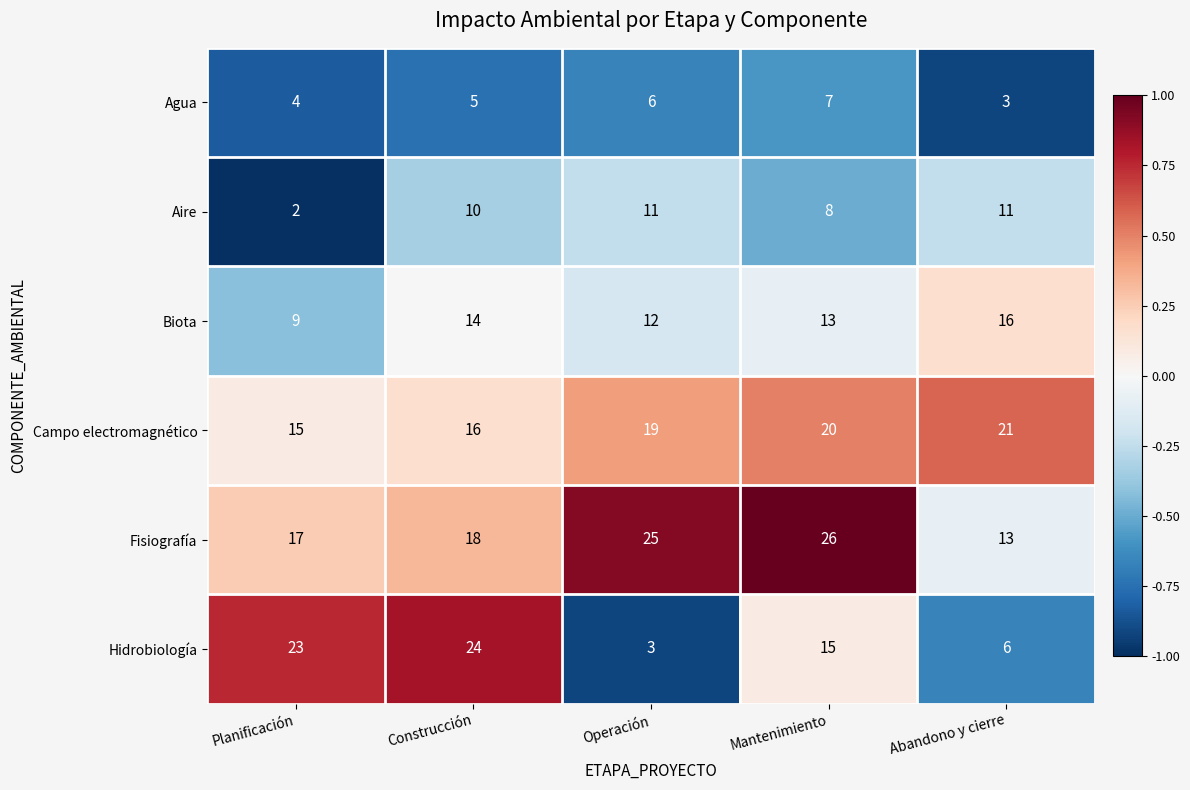

What is the difference between the highest and lowest values at Abandono y cierre?

18